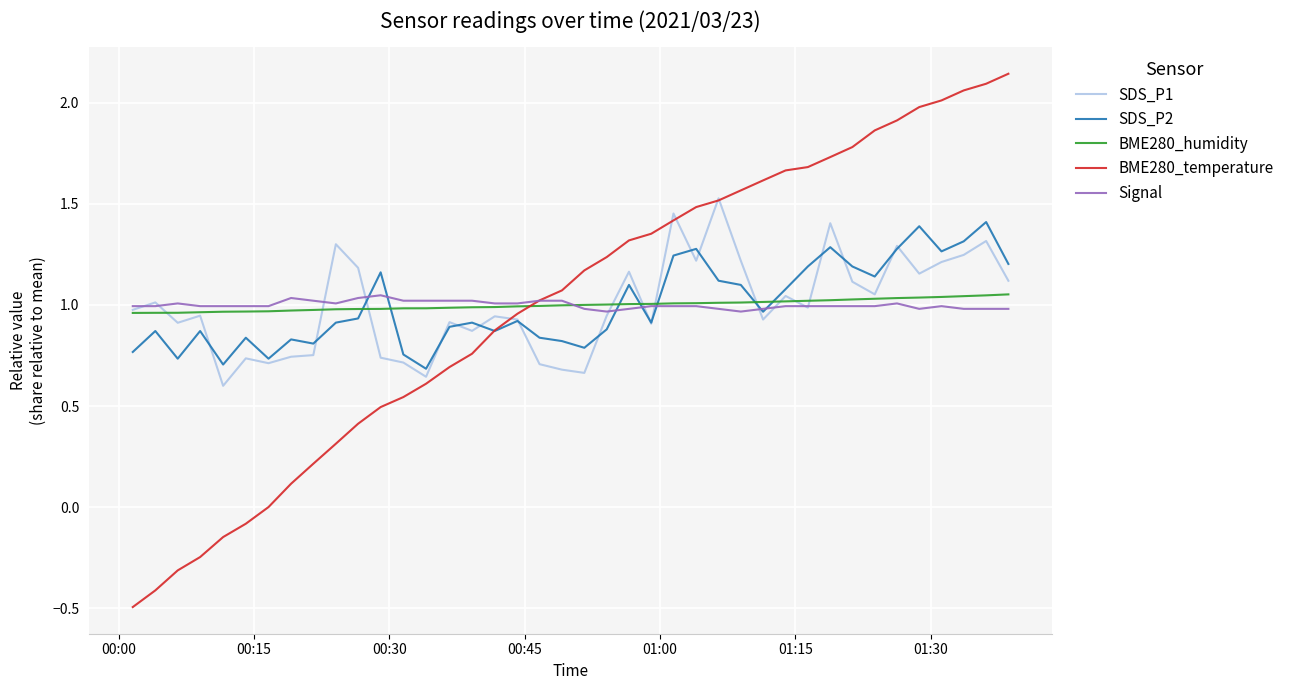

What is the difference between the maximum and second lowest values in the BME280_temperature series?

2.6